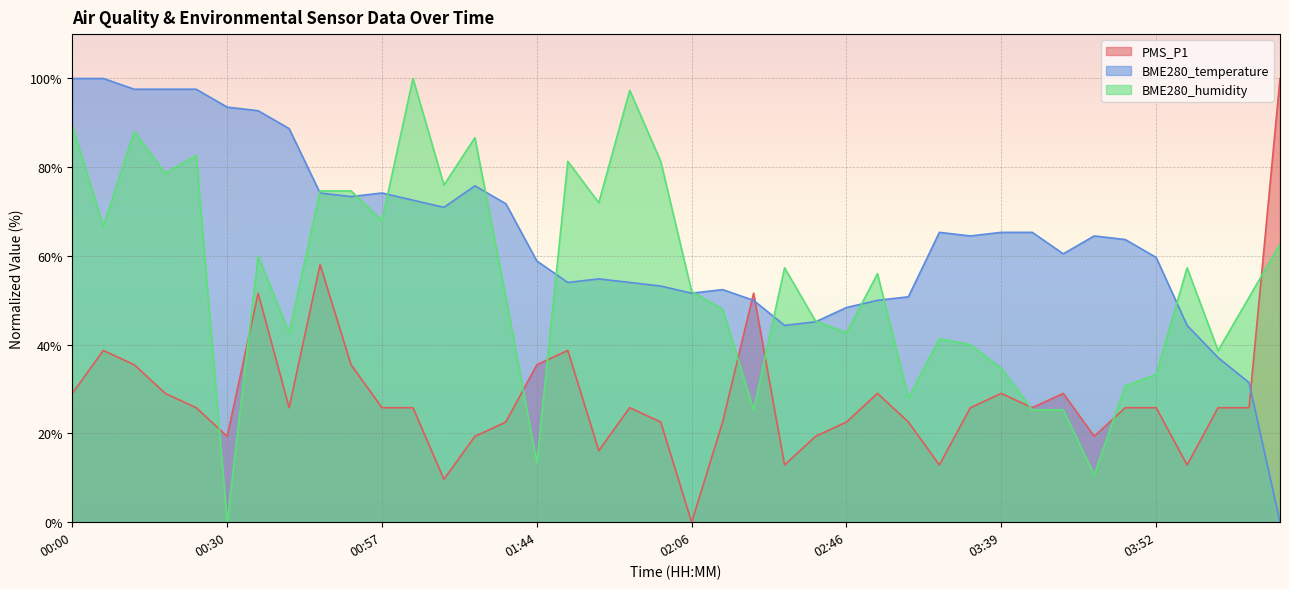

How many lines are shown in the chart?

3